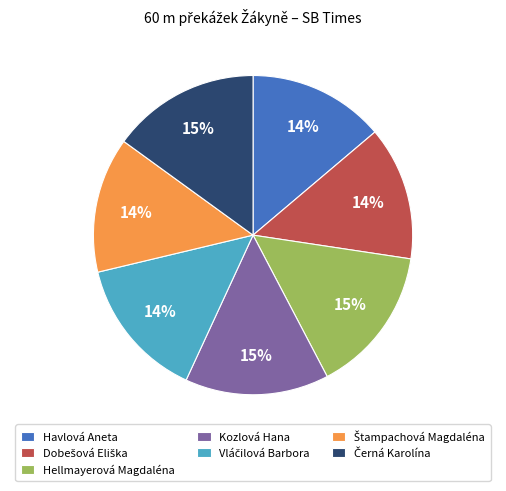

To the nearest percent, what percentage of the pie is Hellmayerová Magdaléna?

15%